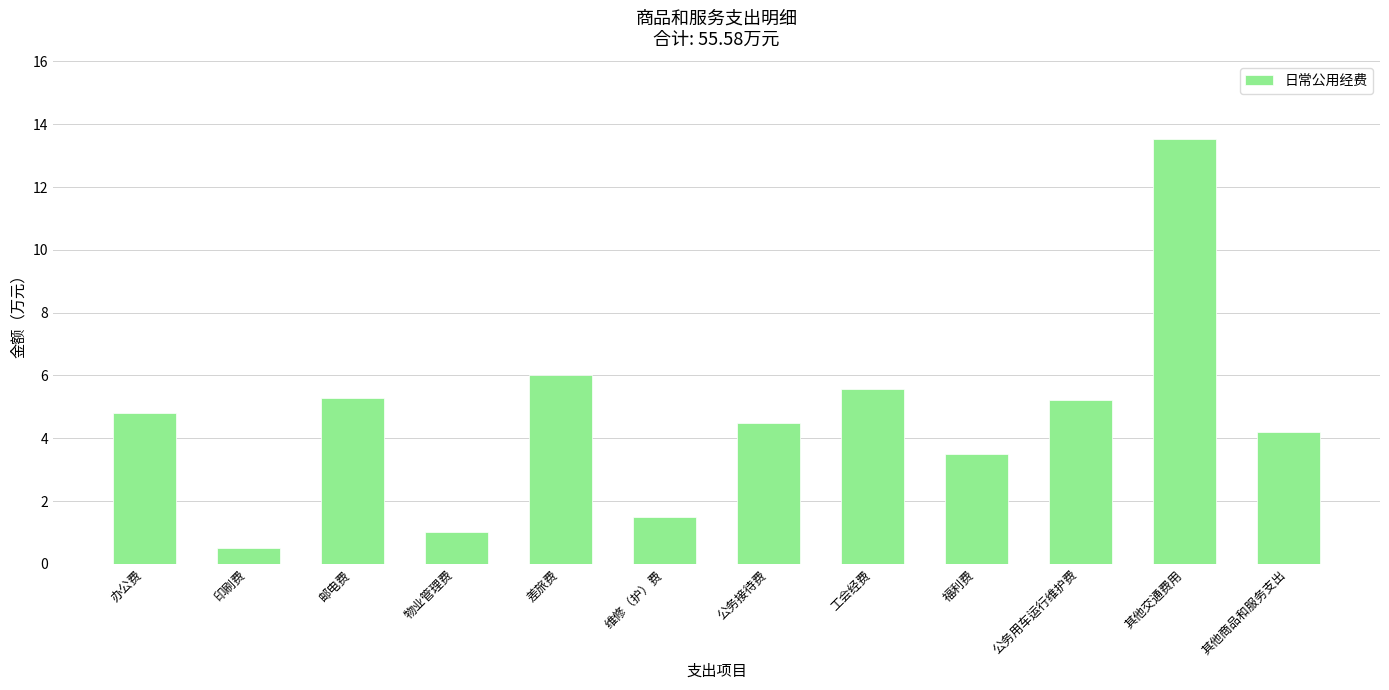

True or false: the data shows 5.3 at 邮电费.

True